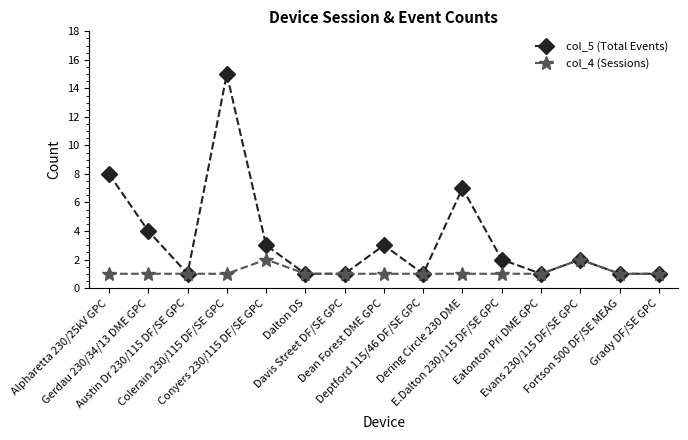

Reading left to right, list all the values displayed in this chart.

col_5 (Total Events): 8	4	1	15	3	1	1	3	1	7	2	1	2	1	1
col_4 (Sessions): 1	1	1	1	2	1	1	1	1	1	1	1	2	1	1